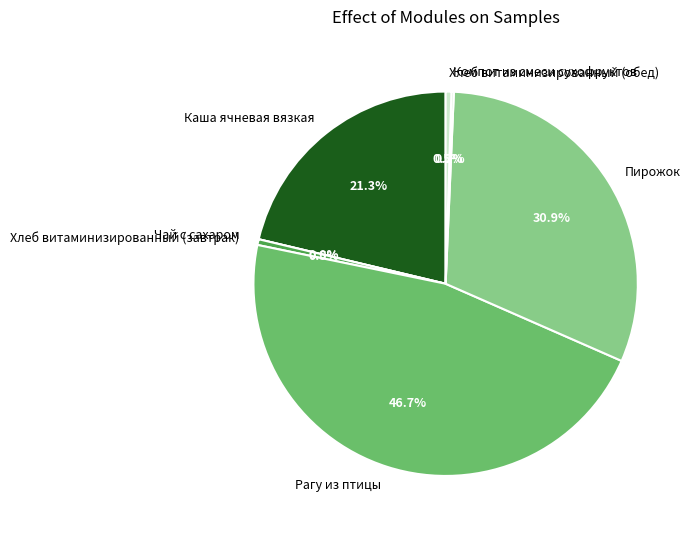

To the nearest percent, what is the average slice percentage?

14%